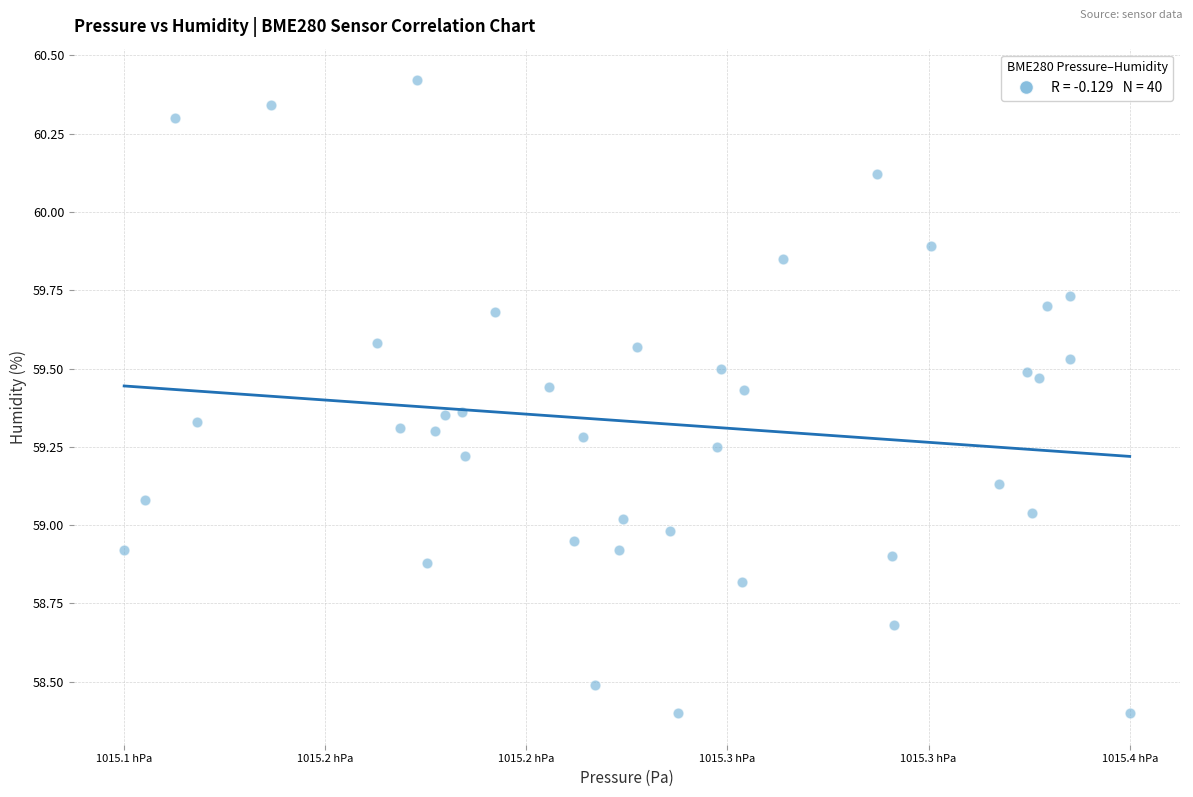

What is the range of X values (max minus min)?

25.8